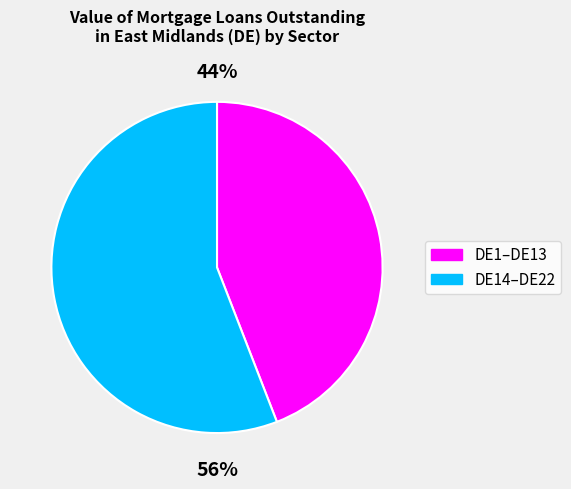

To the nearest percent, what is the difference between the largest and smallest slice percentages?

12%